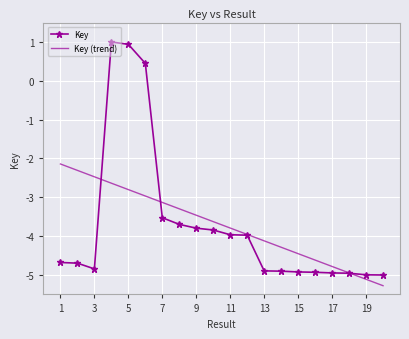

What is the minimum value shown in the chart?

-5.3